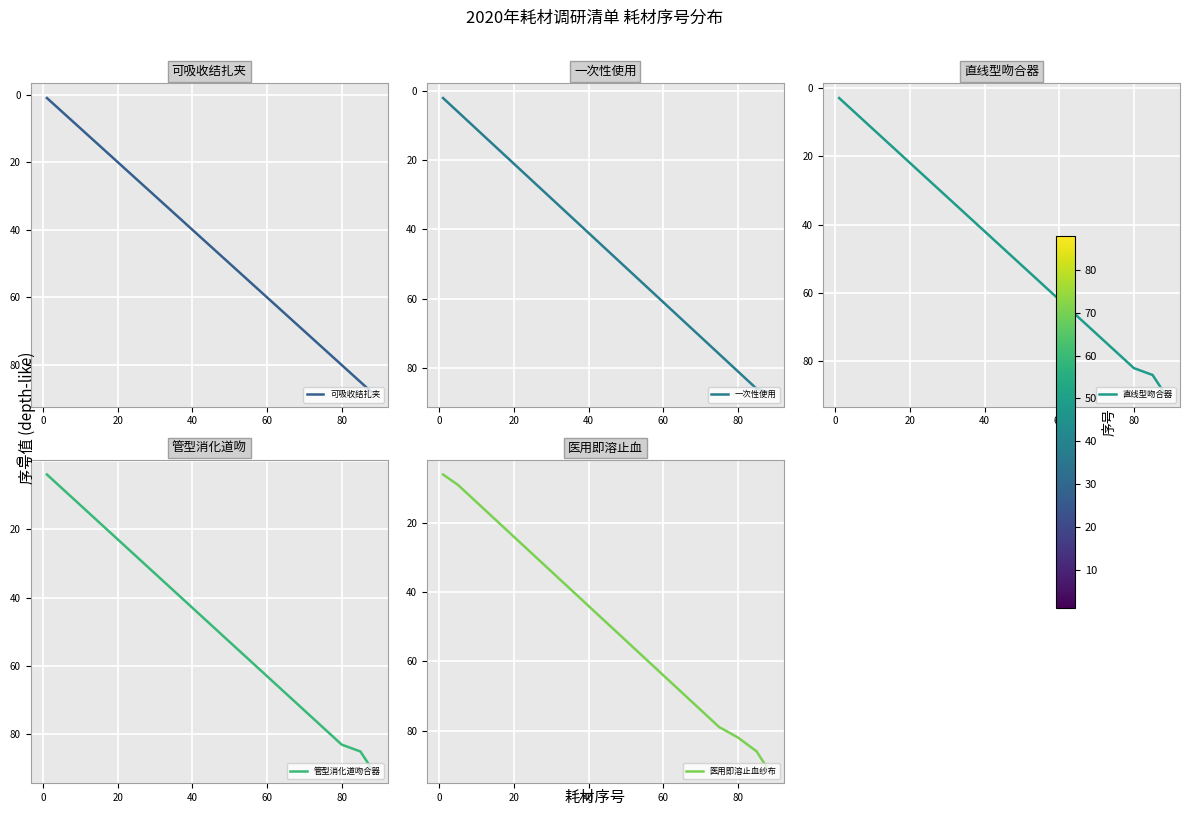

What is the sum of all 一次性使用 values?

871